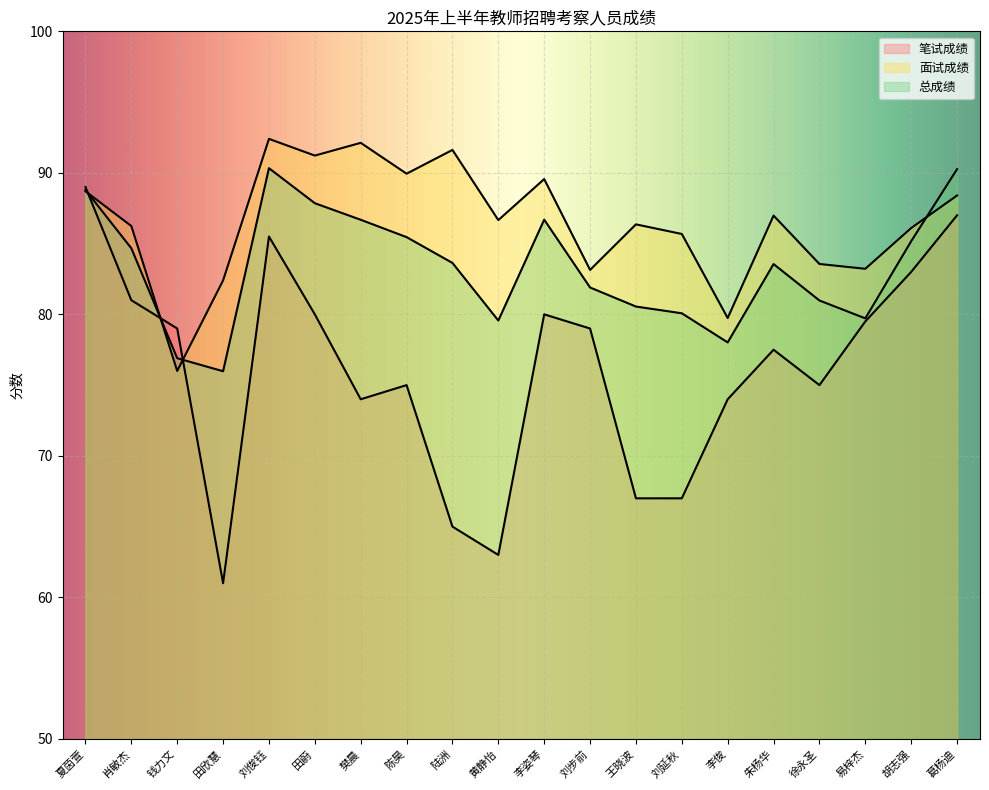

What is the difference between the maximum and minimum values in the 笔试成绩 series?

28.0